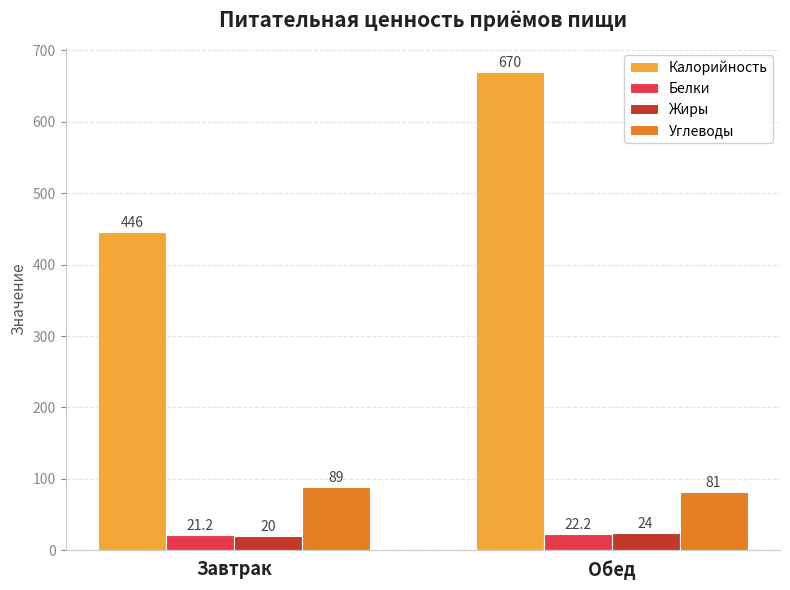

The Калорийность series shows 670.0 at Обед. True or false?

True